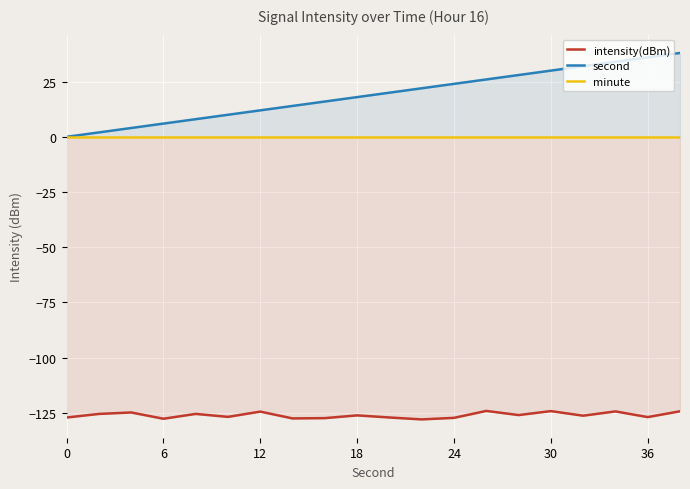

Is it true that second equals 30 at 30?

True